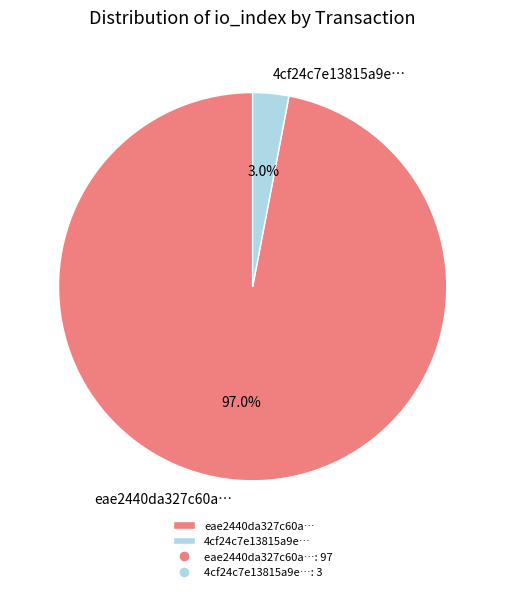

To the nearest percent, what is the difference between the largest and smallest slice percentages?

94%